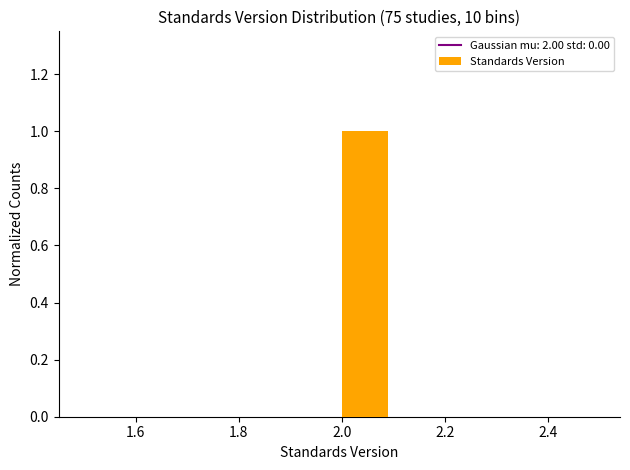

Reading left to right, transcribe this chart: for each bar, give the range it covers on the x-axis and its height. The values are not printed on the chart, so give them approximately, as read against the axis.

1.5 to 1.6: 0
1.6 to 1.7: 0
1.7 to 1.8: 0
1.8 to 1.9: 0
1.9 to 2.0: 0
2.0 to 2.1: 1
2.1 to 2.2: 0
2.2 to 2.3: 0
2.3 to 2.4: 0
2.4 to 2.5: 0